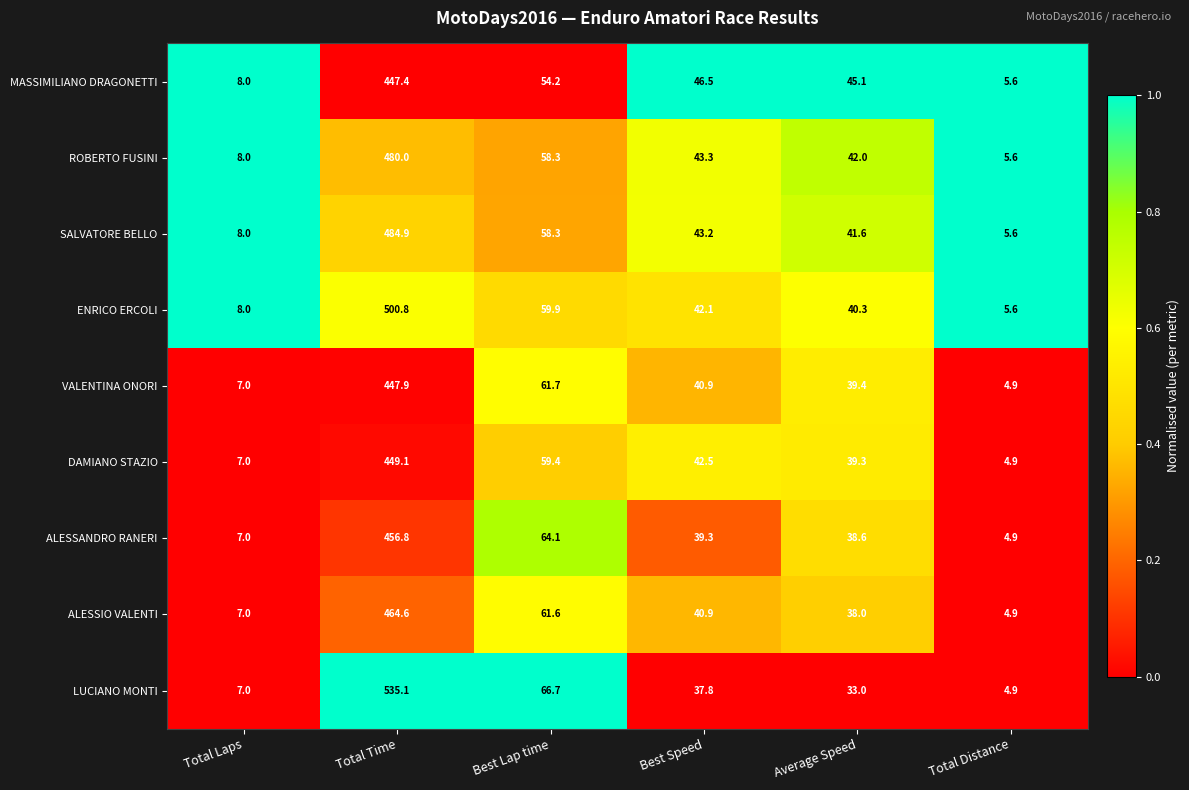

The value of ENRICO ERCOLI at Best Speed is 69.6. True or false?

False